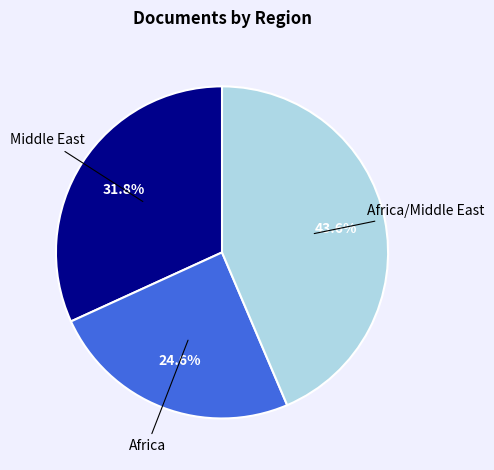

Does any single category account for the majority?

No